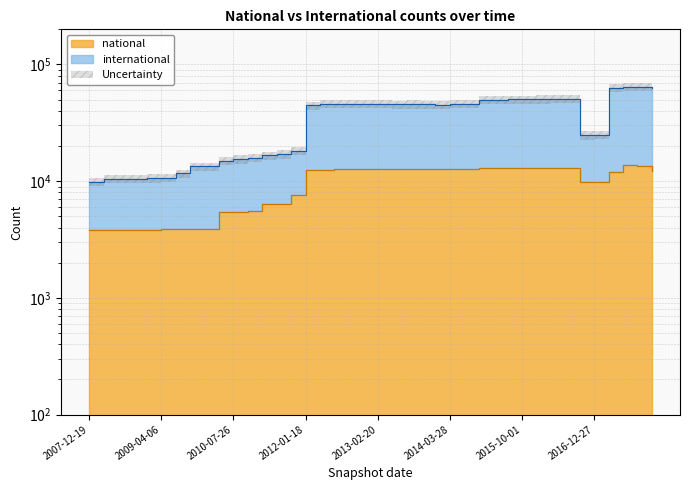

What is the difference between the highest and lowest values at 2017-12-22?

50827